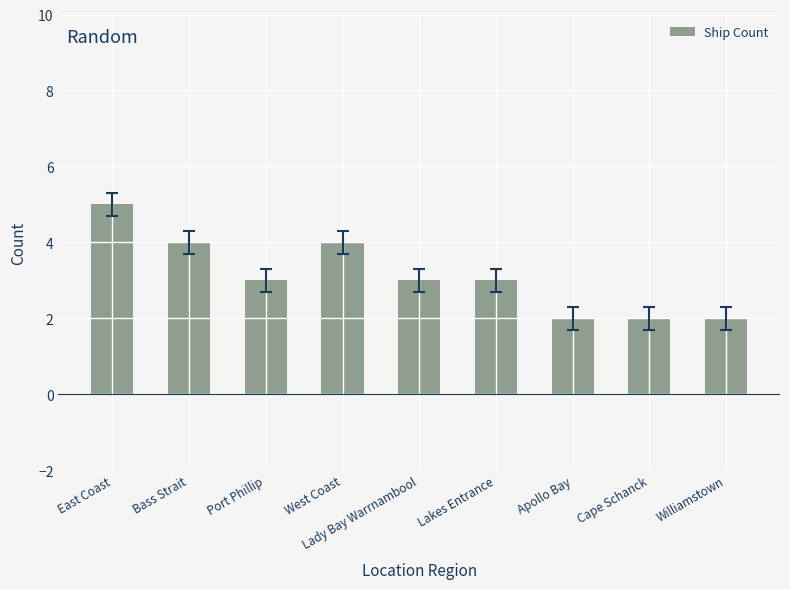

At which category does the chart reach its peak across all series?

East Coast